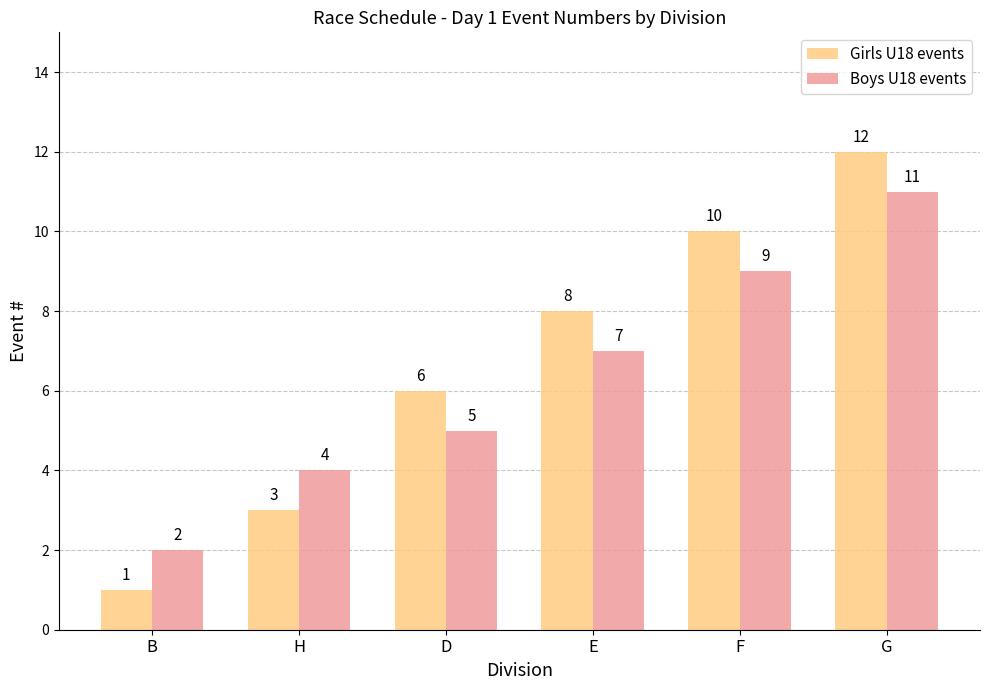

Between B and F, which series saw the biggest shift?

Girls U18 events